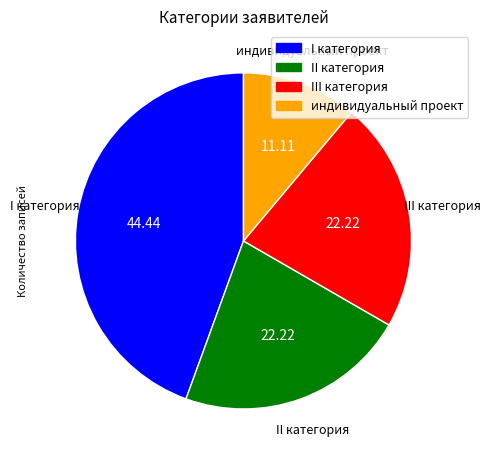

Which has a higher value, III категория or I категория?

I категория